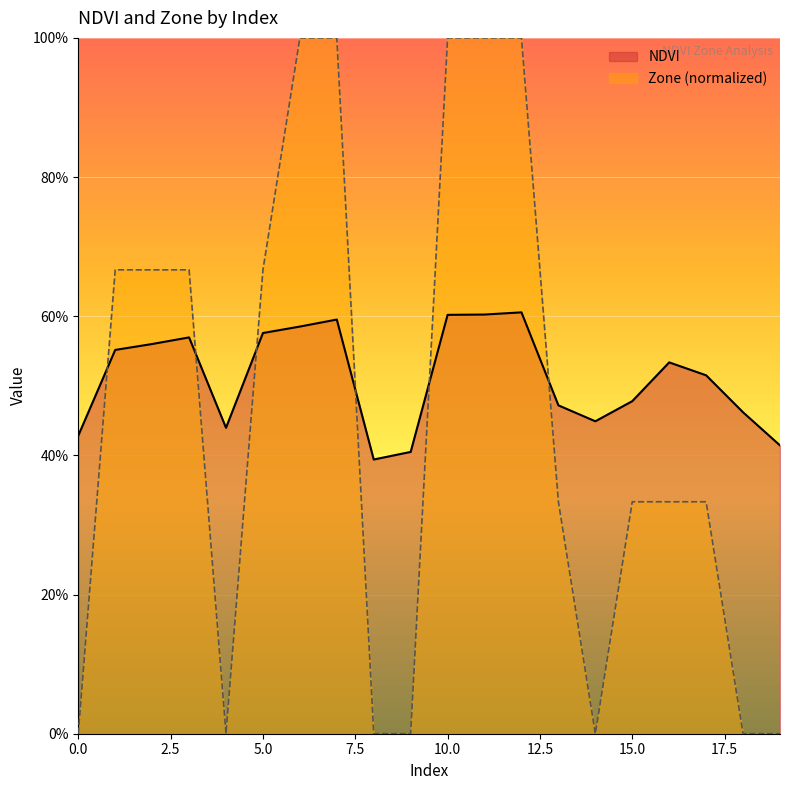

True or false: Zone and NDVI cross at least once.

True